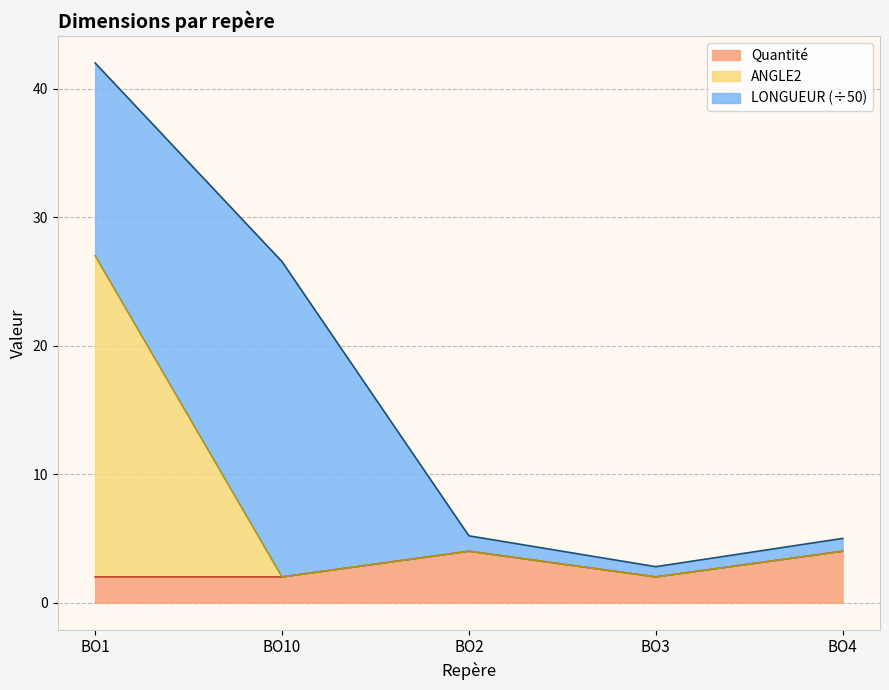

The value of ANGLE2 at BO10 is 1. True or false?

False